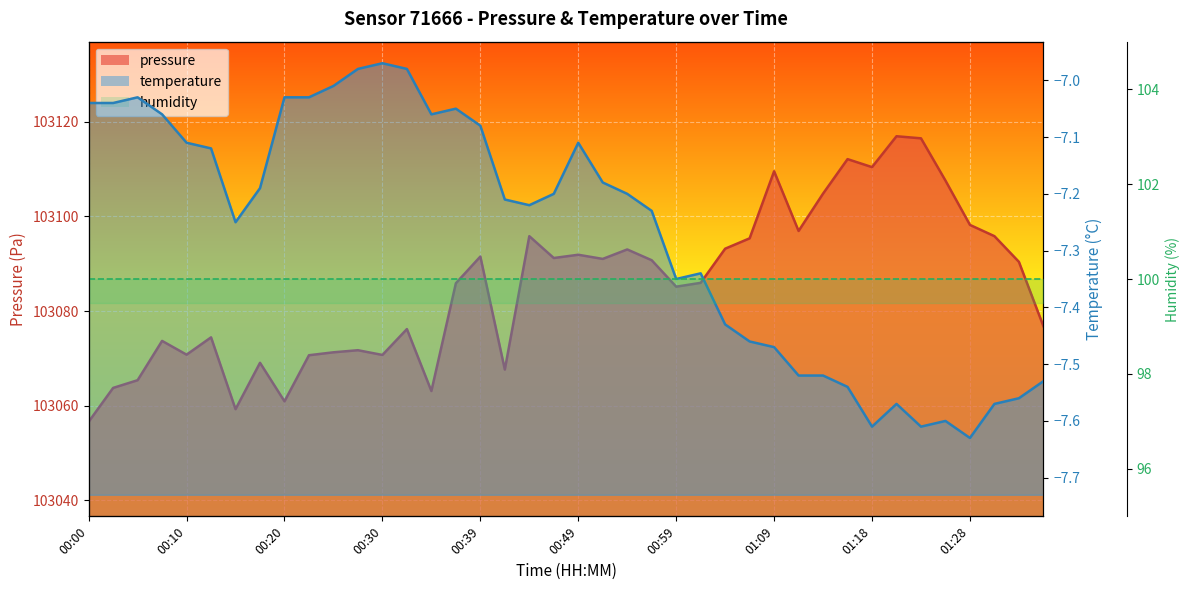

What is the difference between the second highest and second lowest values in the temperature series?

0.6